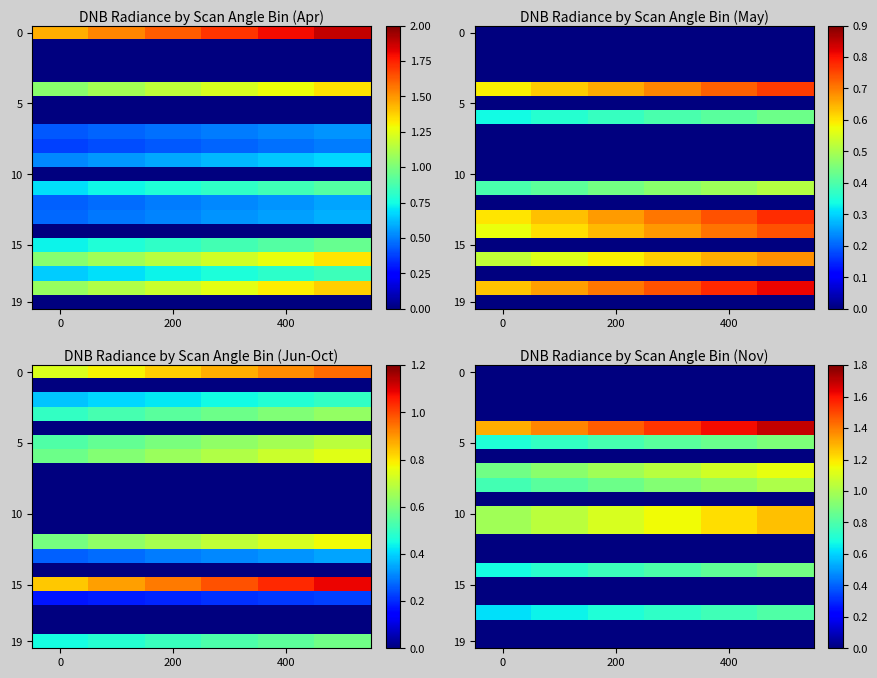

What is the greatest value displayed?

1.7